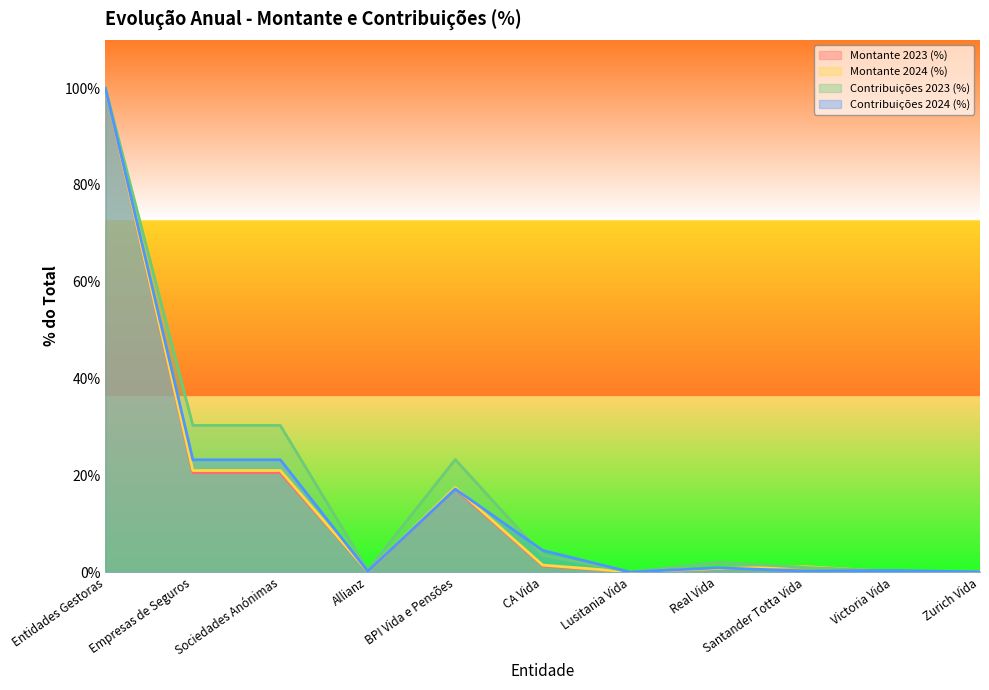

What is the sum of the Contribuições 2024 (%) values at Sociedades Anónimas and Victoria Vida?

23.5